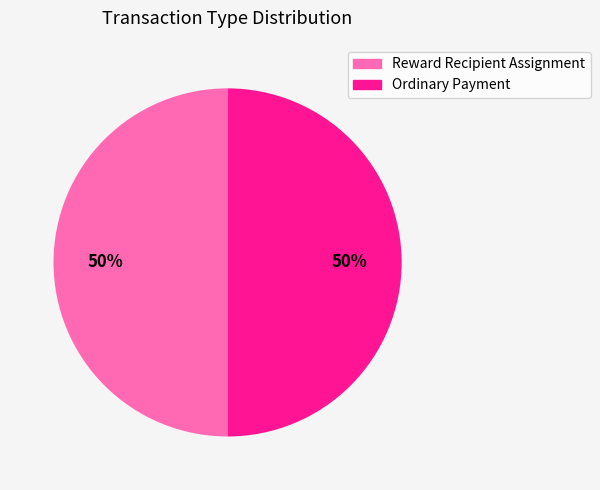

To the nearest percent, what percentage of the pie is Ordinary Payment?

50%